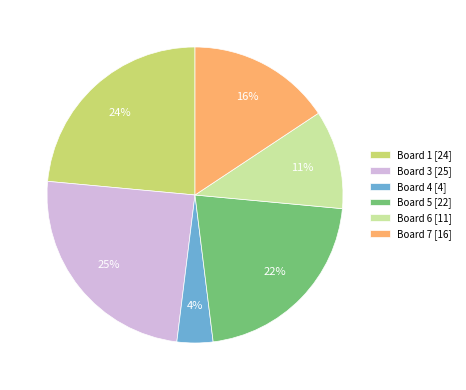

Is there any slice that represents more than half of the pie?

No